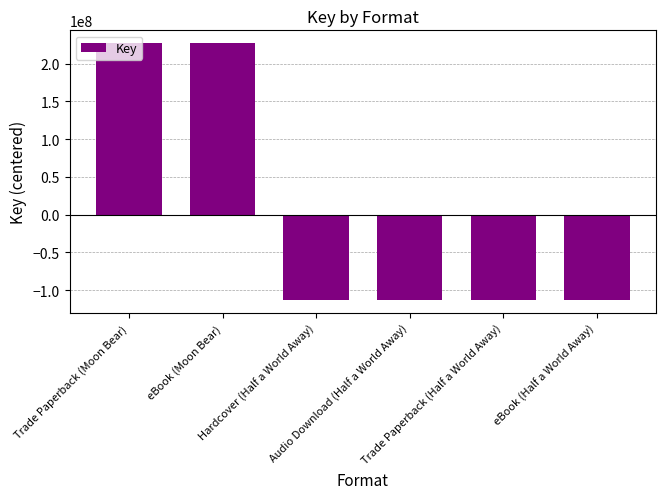

Reading left to right, list all the values displayed in this chart.

Trade Paperback (Moon Bear)=227236513.3	eBook (Moon Bear)=227236513.3	Hardcover (Half a World Away)=-113618256.7	Audio Download (Half a World Away)=-113618256.7	Trade Paperback (Half a World Away)=-113618256.7	eBook (Half a World Away)=-113618256.7